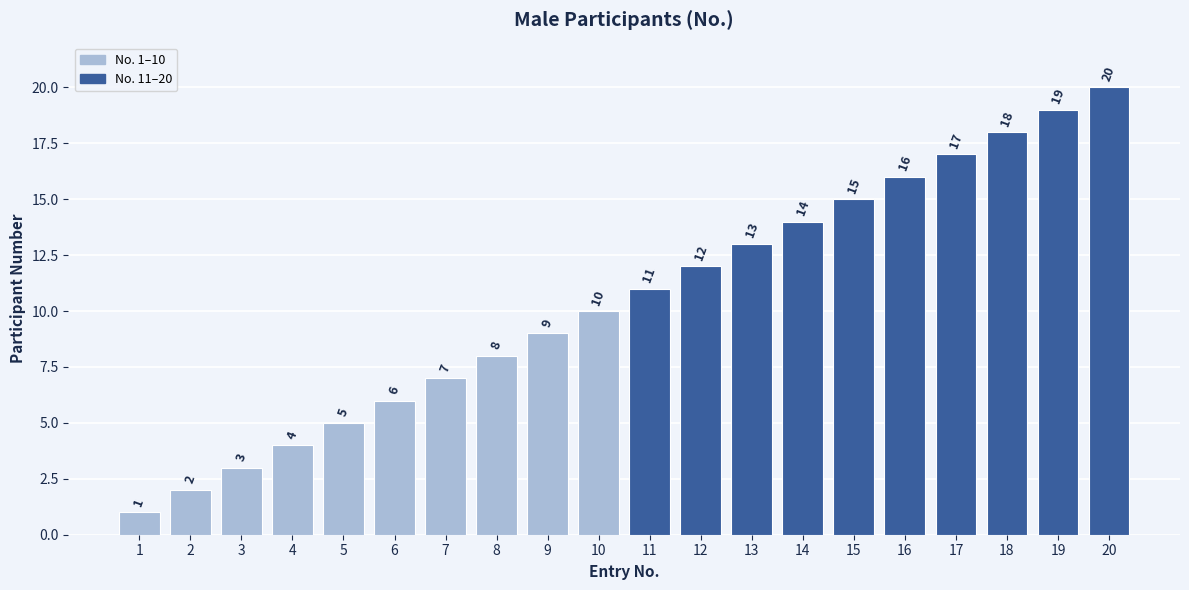

At which label is the value closest to 10?

10